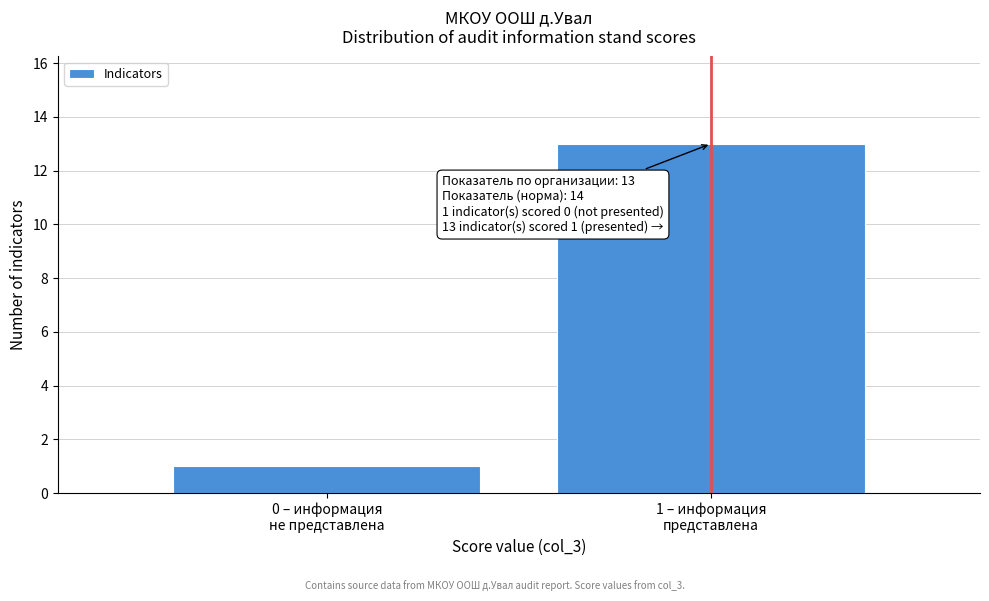

Reading left to right, transcribe all the data shown in this chart.

1	13